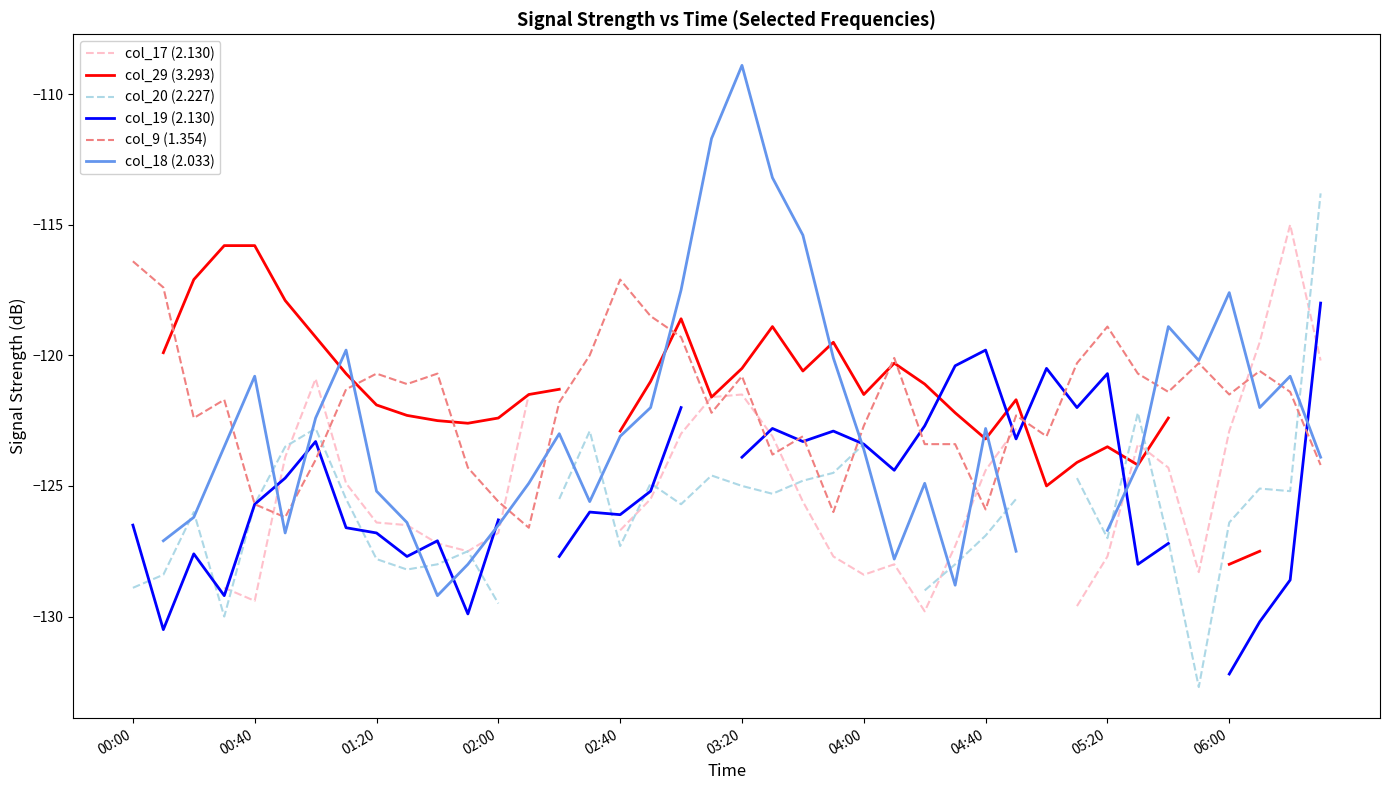

How many lines are shown in the chart?

6